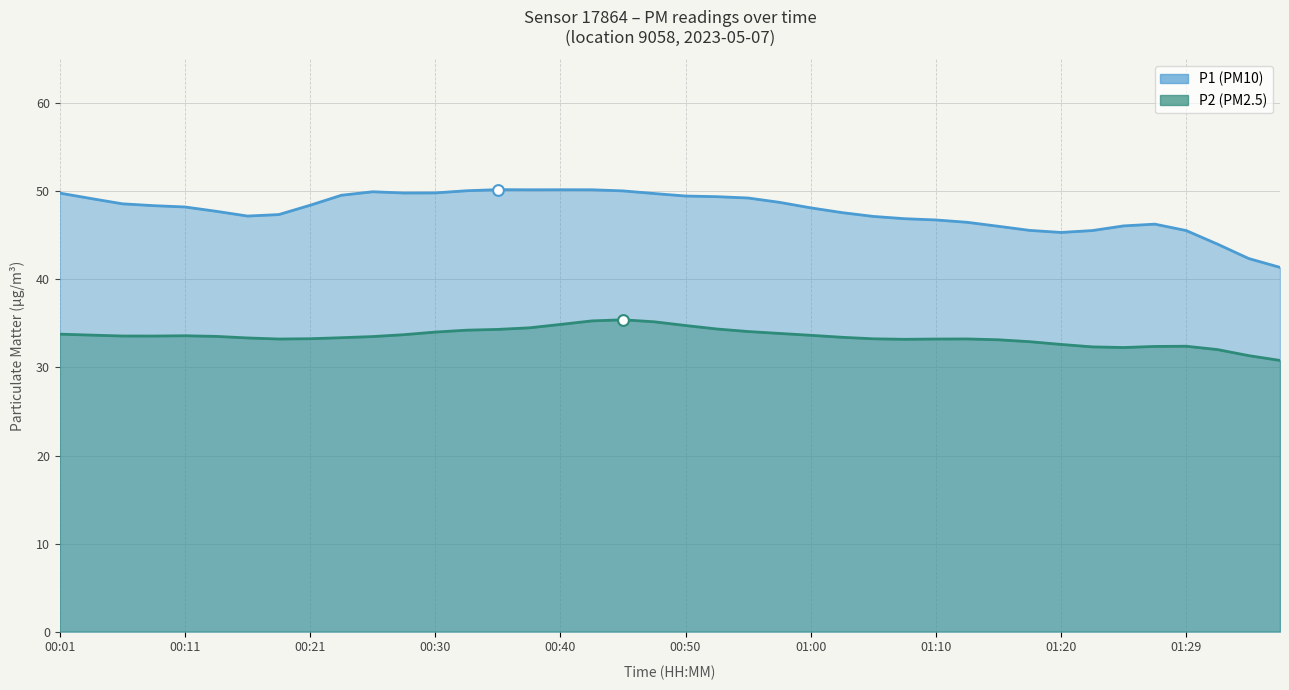

Is the value of P1 at 00:04 greater than the value of P2 at 00:43?

Yes